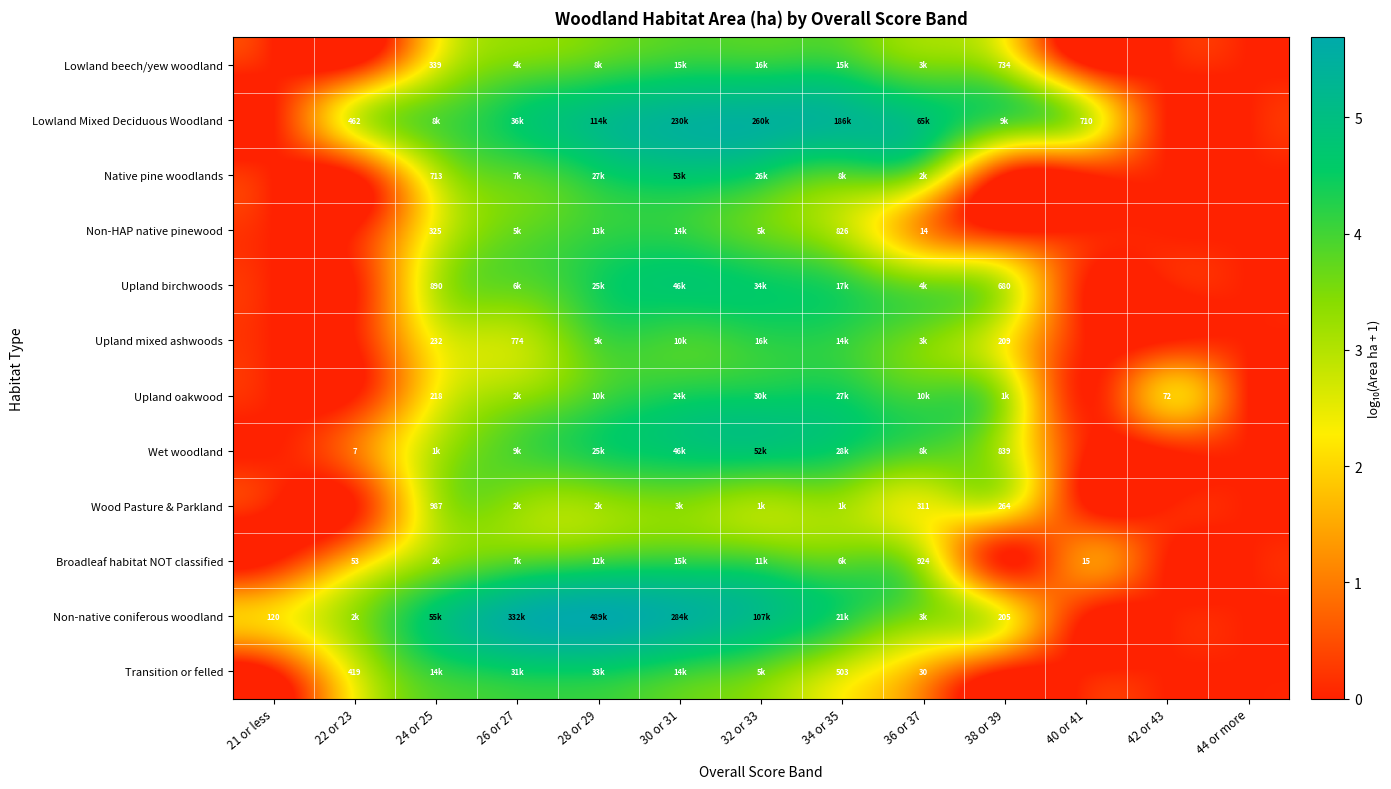

At how many categories does at least one series exceed 5?

5